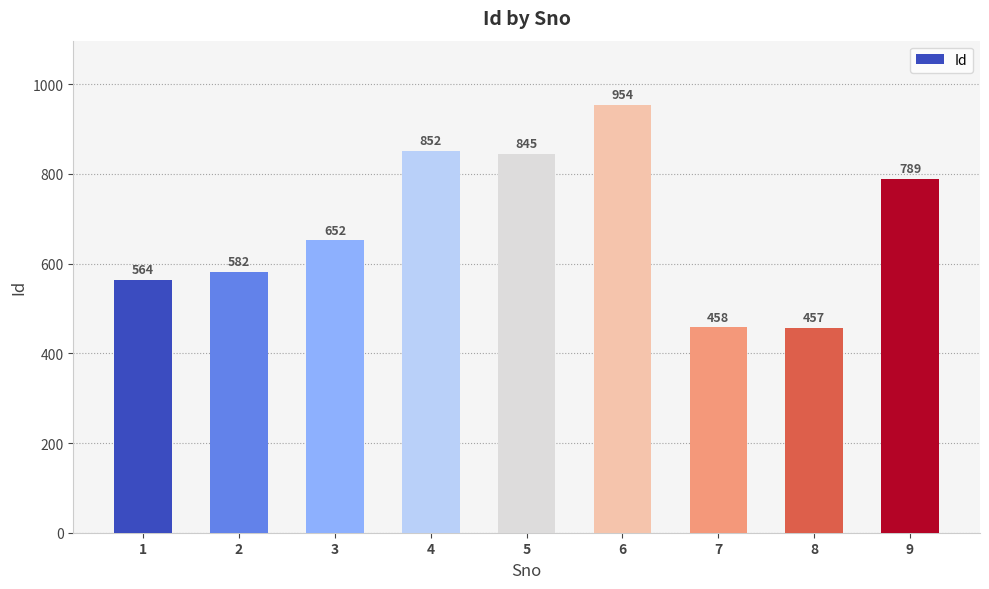

What is the sum of all values?

6153